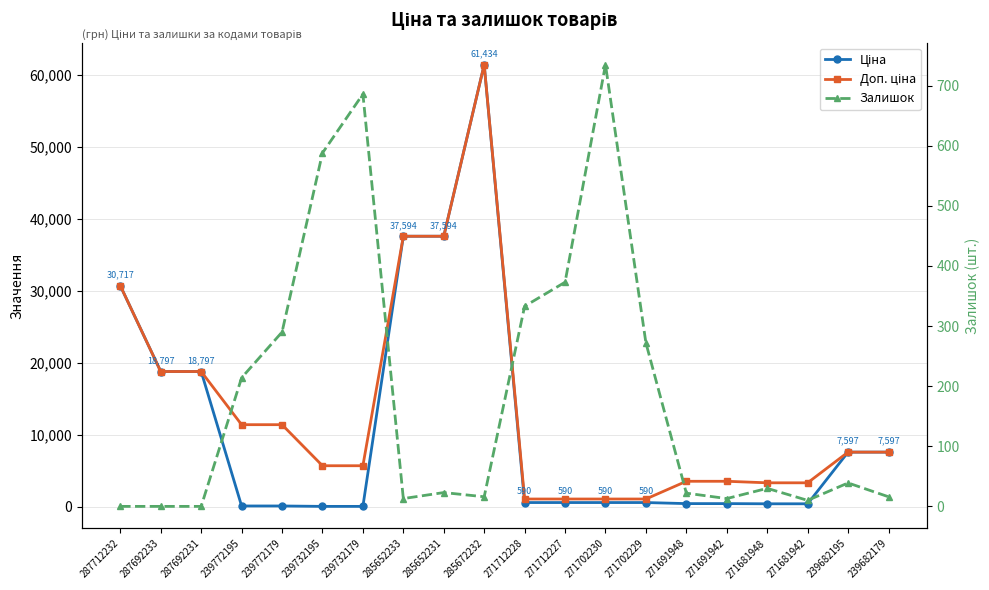

True or false: Ціна and Доп. ціна cross at least once.

False